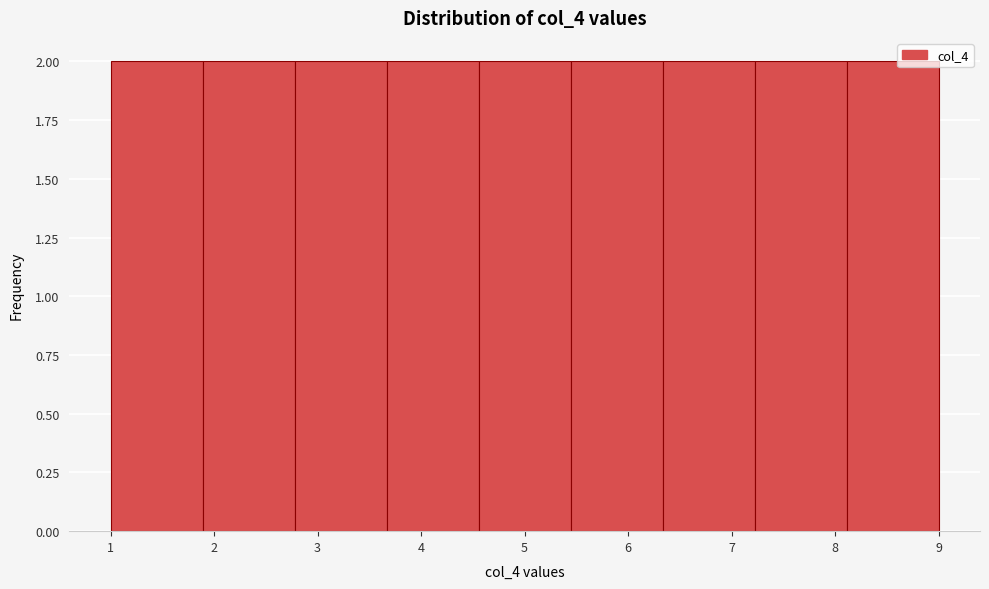

What is the height of the bar covering 5.4 to 6.3 on the x-axis? Neither the bar edges nor the heights are printed on the chart, so give them approximately, as read against the axes.

2